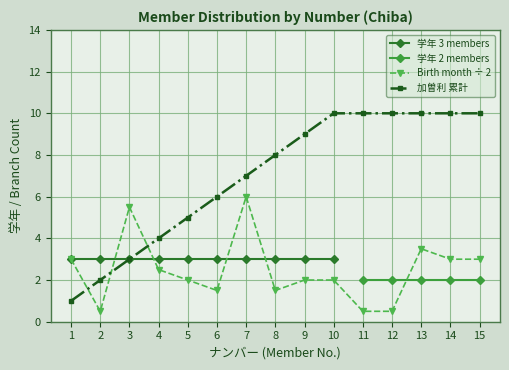

The 加曽利 累計 series shows 13.4 at 11. True or false?

False